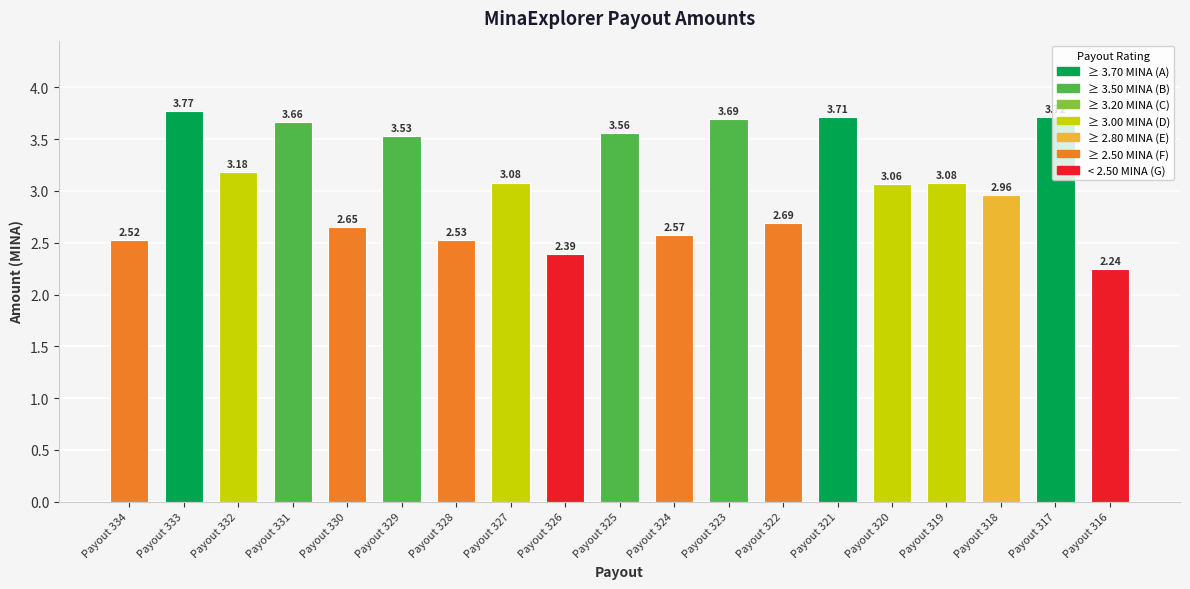

How many categories are shown in the chart?

19